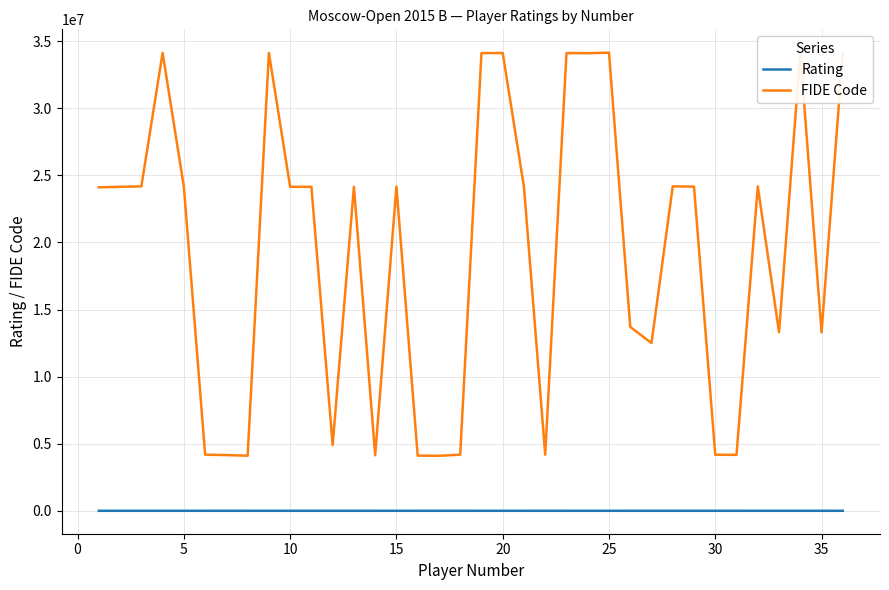

Reading left to right, extract all data points from this chart.

Rating: 1997	1980	1863	1515	2029	1992	2204	2032	1475	2105	2191	2134	2304	1971	1866	1892	2355	2402	1764	1764	1883	2370	1891	1733	1680	2277	2208	1837	2244	1991	2215	1736	2086	1628	2283	1653
FIDE Code: 24104655	24142050	24173312	34118877	24133353	4184971	4152662	4108310	34118940	24142565	24142573	4900260	24142654	4138422	24164828	4114167	4100123	4181751	34104647	34111546	24124290	4180917	34105732	34100072	34135283	13702971	12500330	24174564	24157570	4176731	4170695	24173711	13303627	34167223	13301314	34127035